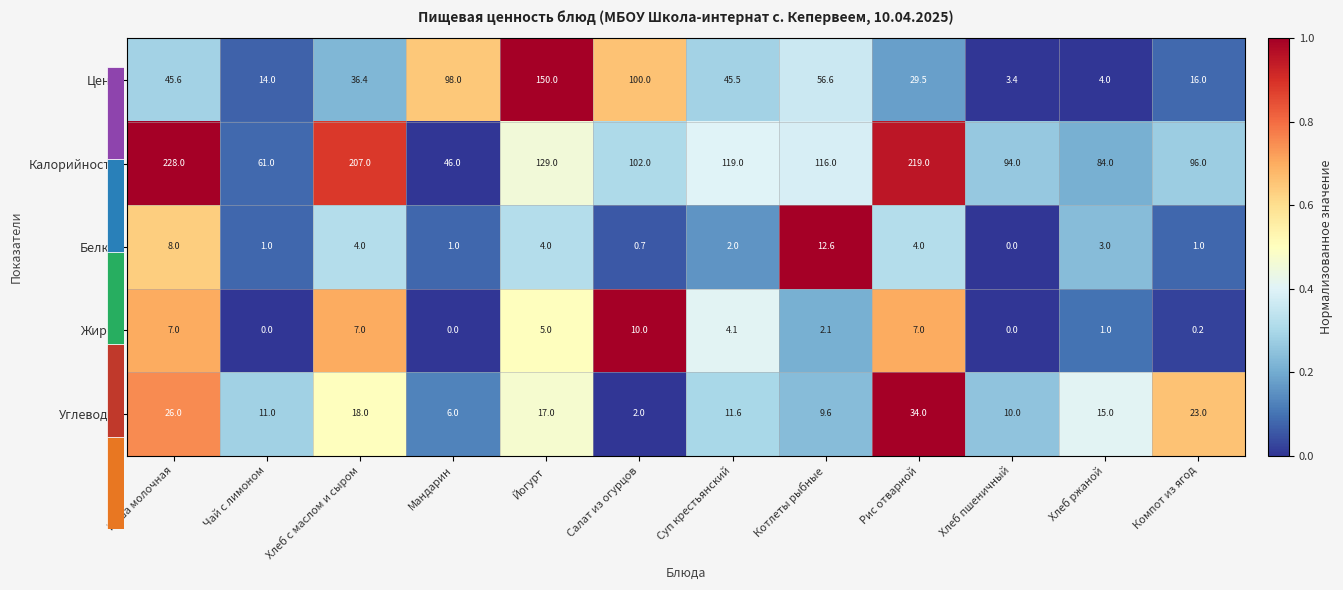

What is the difference between the highest and lowest values at Чай с лимоном?

61.0